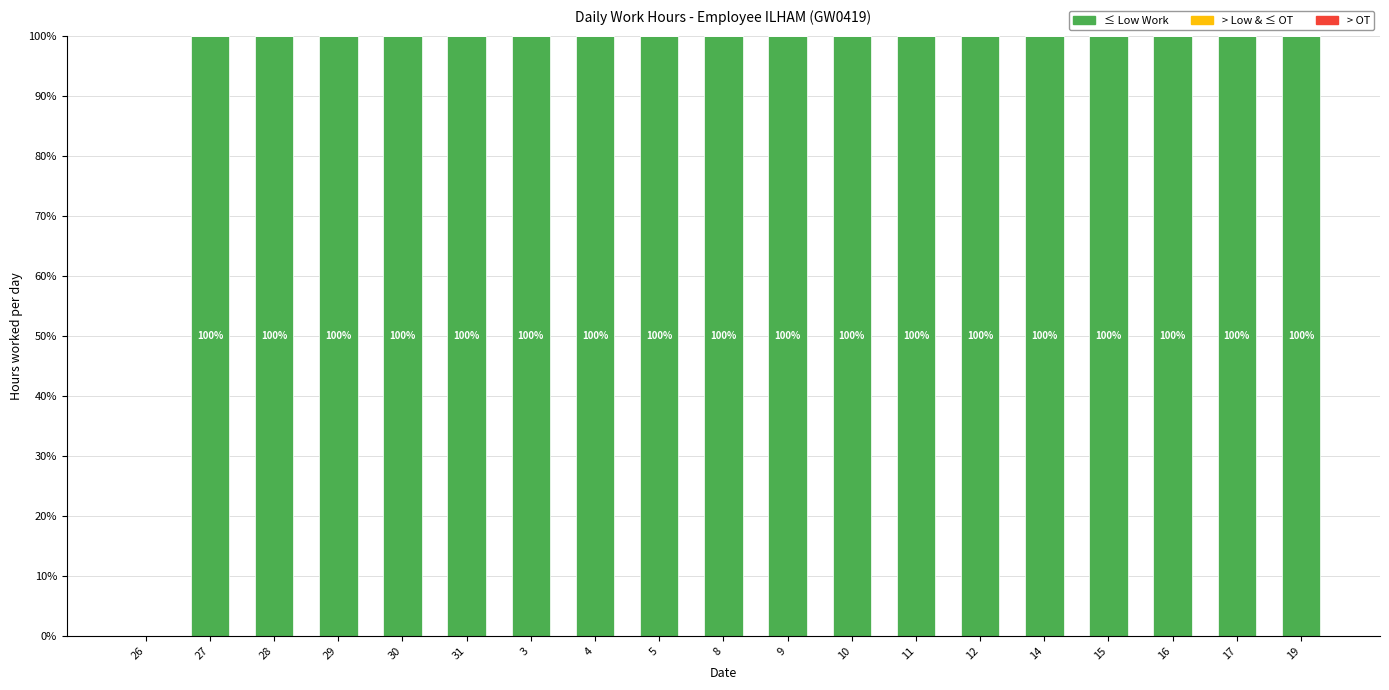

Are the bars horizontal?

No